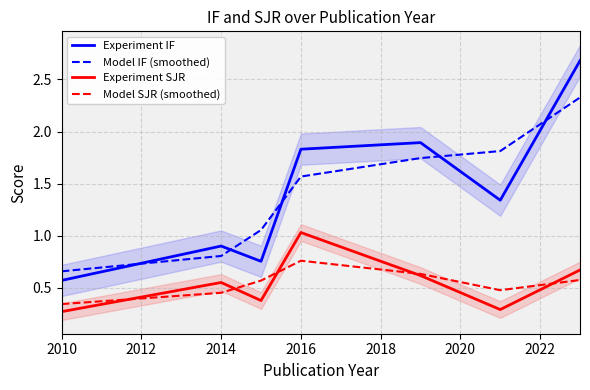

How many lines are shown in the chart?

4